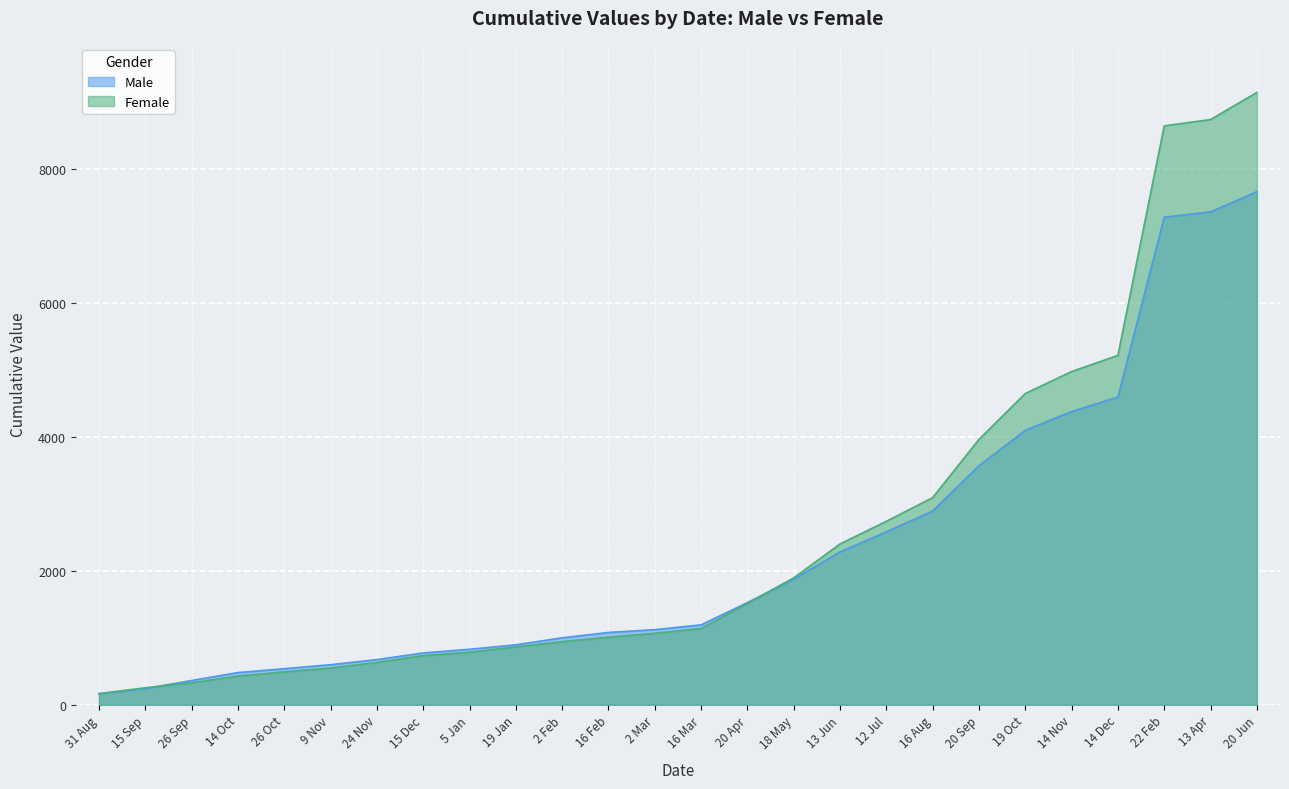

Reading right to left, transcribe all the data shown in this chart.

Male: 7666.2	7364.1	7284.9	4597.2	4381.1	4100.8	3571.2	2896.5	2583.8	2284.8	1876.0	1528.0	1194.7	1123.2	1081.3	1001.3	896.7	829.8	775.2	676.0	599.5	539.9	482.1	363.1	242.9	163.1
Female: 9148.6	8743.5	8649.6	5220.7	4979.0	4650.9	3965.5	3095.9	2741.9	2403.6	1896.7	1514.3	1139.6	1068.5	1010.0	943.5	864.5	785.7	734.8	633.5	549.9	491.8	429.7	329.2	254.7	168.8